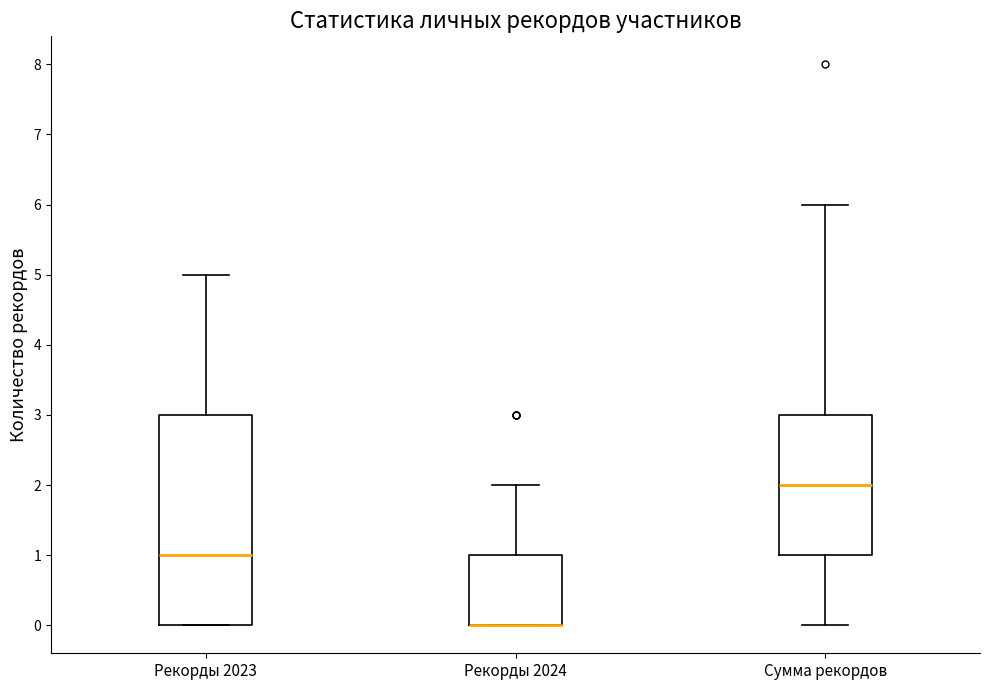

Reading left to right, transcribe this box plot: for each box, give where its median line is, the range the box spans, and where its two whiskers end, as read against the y-axis. The values are not printed on the chart, so give them approximately, as read against the axis.

Рекорды 2023: median 1, box 0 to 3, whiskers 0 to 5
Рекорды 2024: median 0 (drawn on the box's lower edge), box 0 to 1, whiskers 0 to 2
Сумма рекордов: median 2, box 1 to 3, whiskers 0 to 6